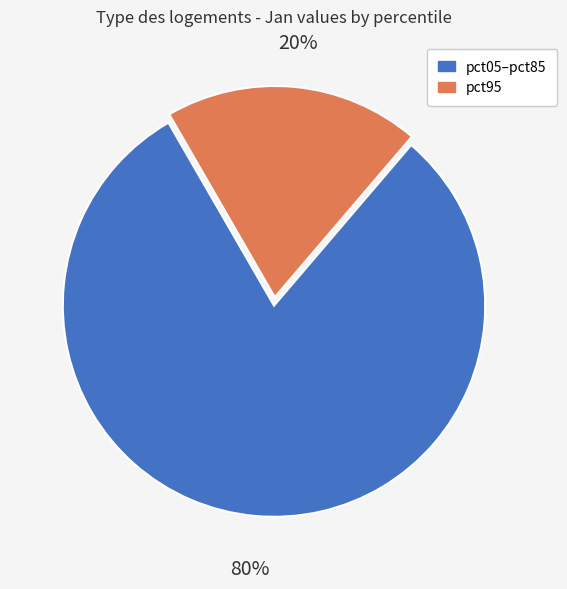

To the nearest percent, what is the average slice percentage?

50%